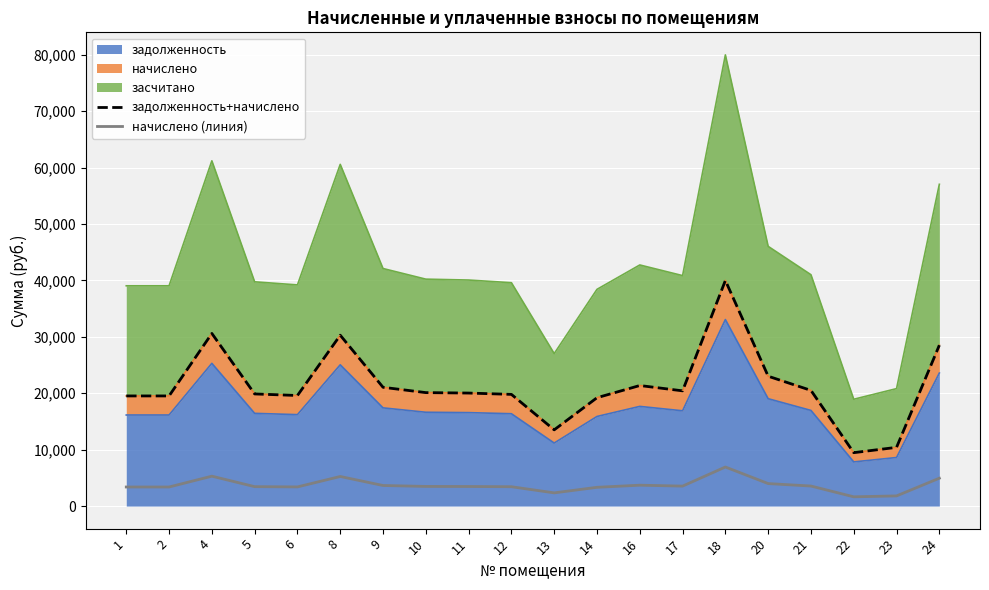

Where is the first local maximum for начислено (линия)?

4